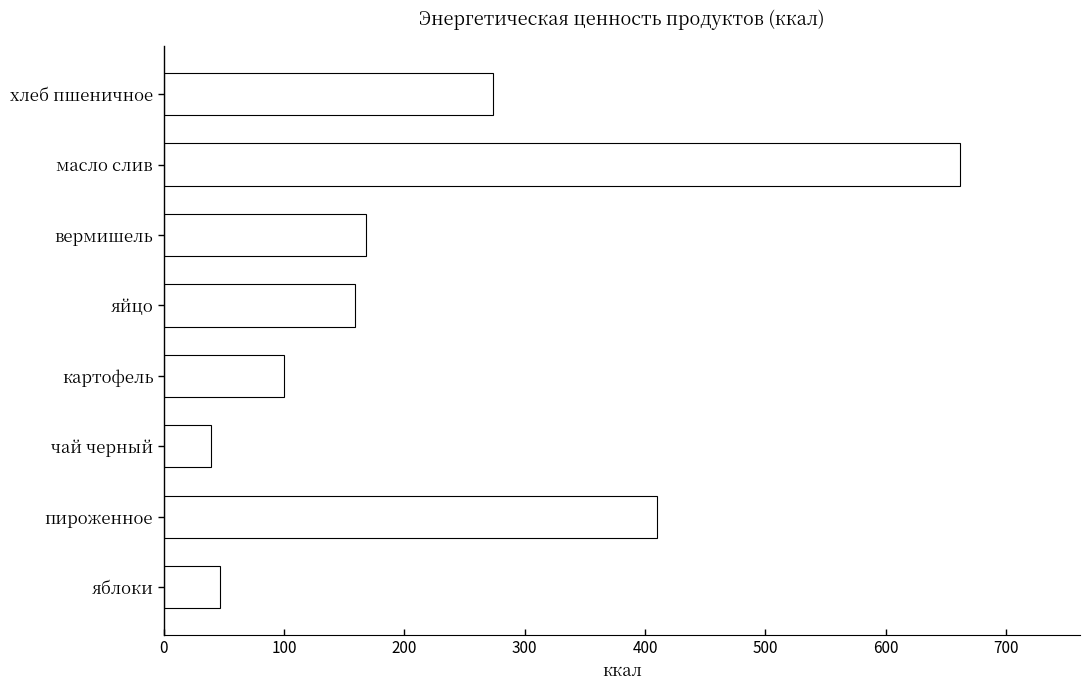

How many series are shown in this chart?

1